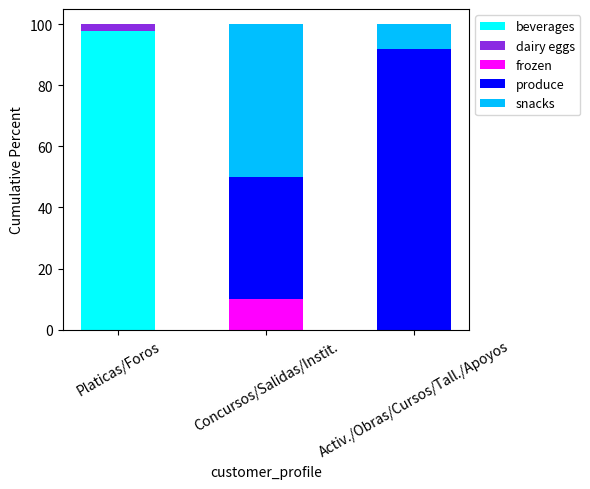

The beverages series shows -53.7 at Activ./Obras/Cursos/Tall./Apoyos. True or false?

False